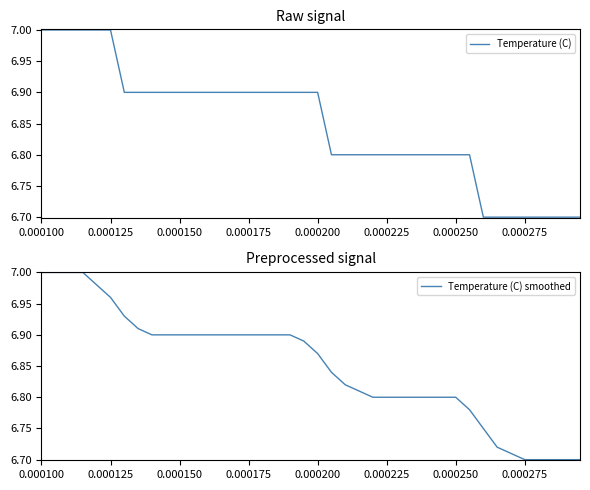

What is the lowest value of the Temperature (C) series?

6.7